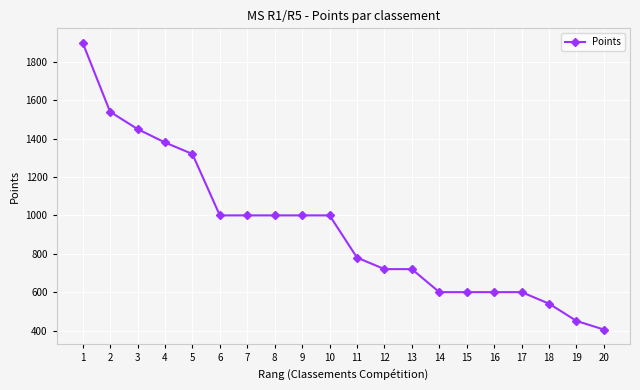

Between 16 and 20, which is larger?

16